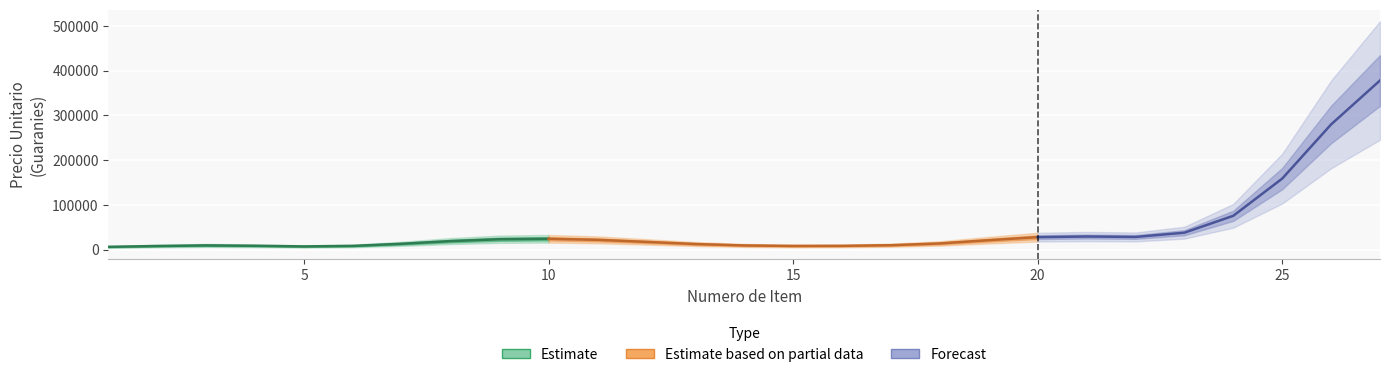

What is the sum of all values?

1268170